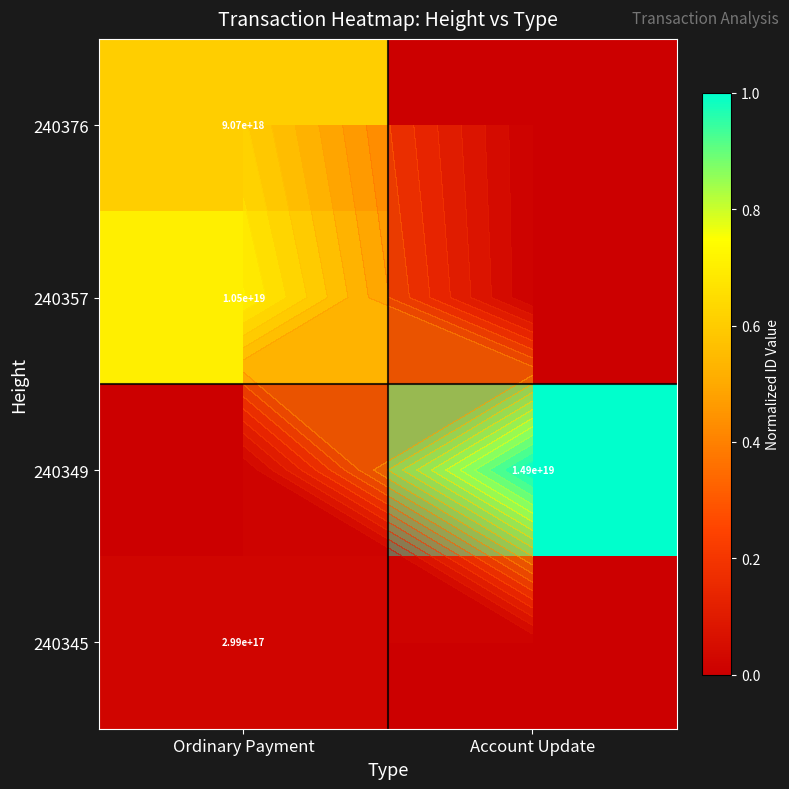

Which has a higher value, Account Update or Ordinary Payment?

Ordinary Payment